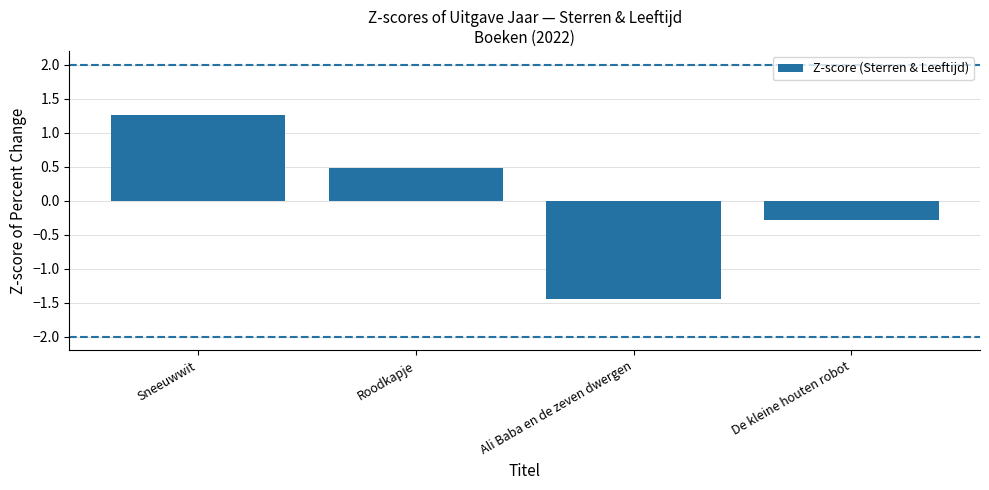

At which label is the value closest to 0?

De kleine houten robot